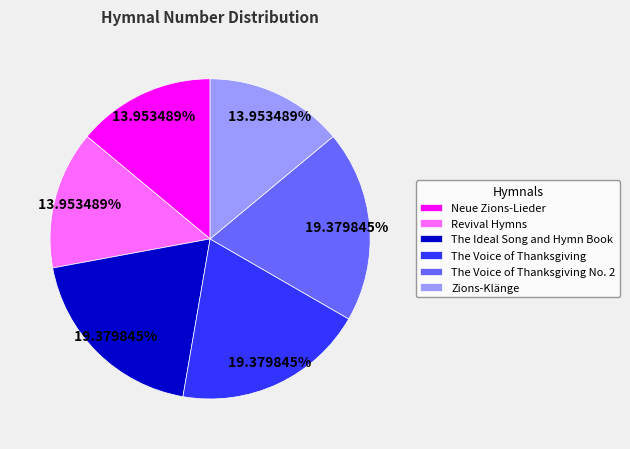

What percentage is NOT represented by Zions-Klänge?

86.0%